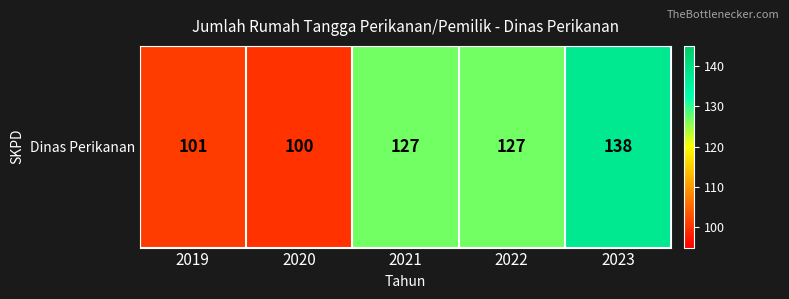

Reading left to right, what are all the values shown in this chart?

2019=101	2020=100	2021=127	2022=127	2023=138